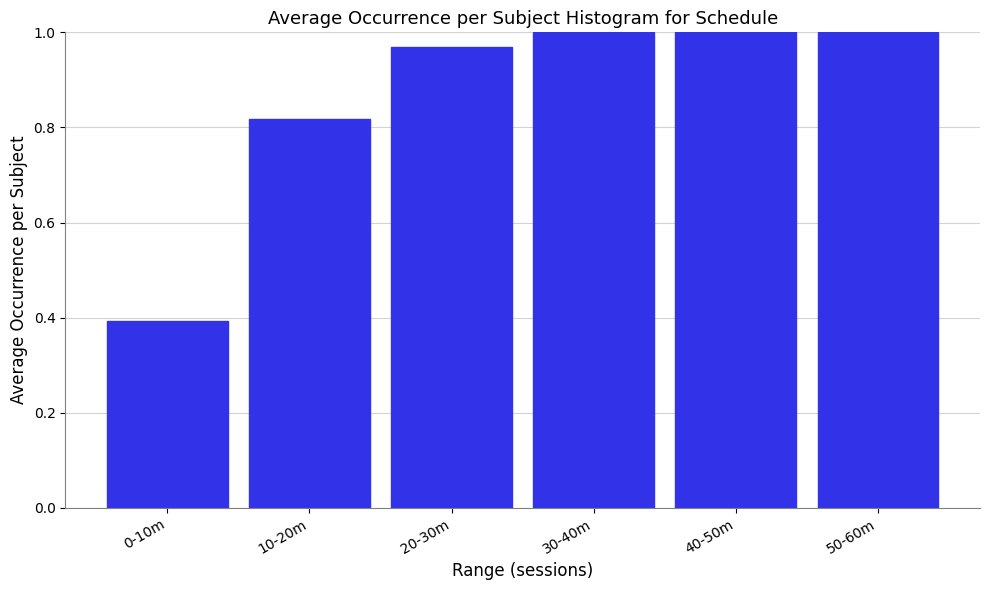

What is the label of the 4th bar from the left?

30-40m